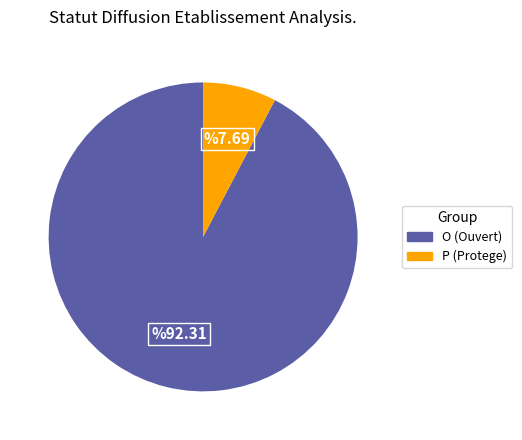

Is the sum of O and P greater than half?

Yes